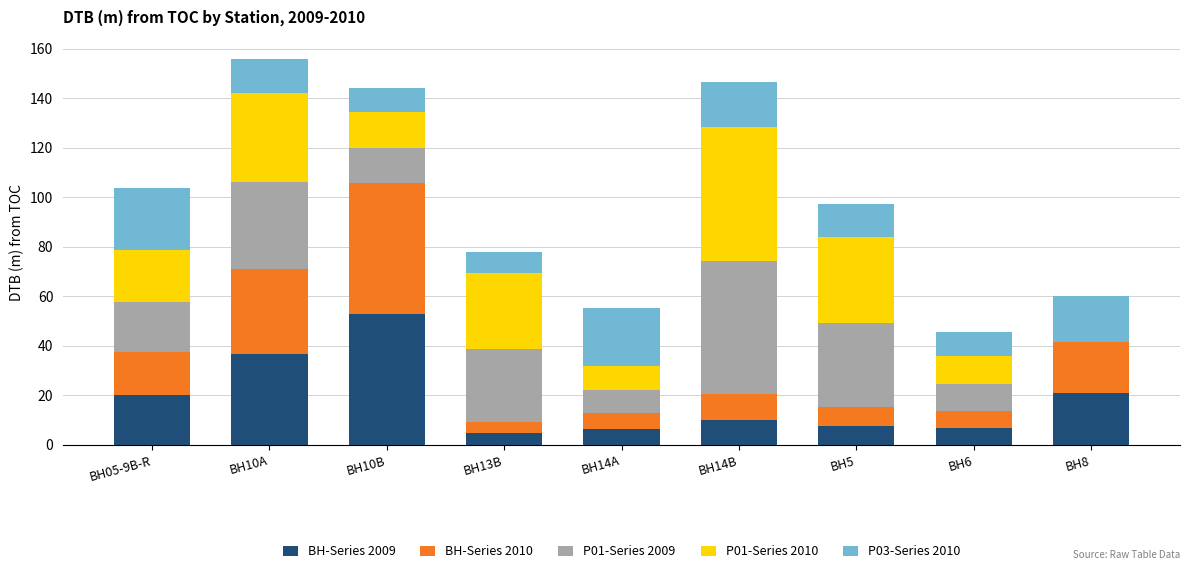

Which series has the largest total across all categories?

P01-Series 2010